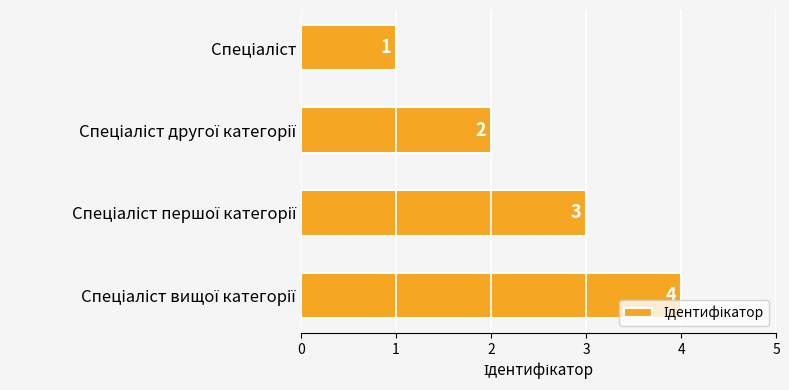

How many values are between 2 and 4?

3